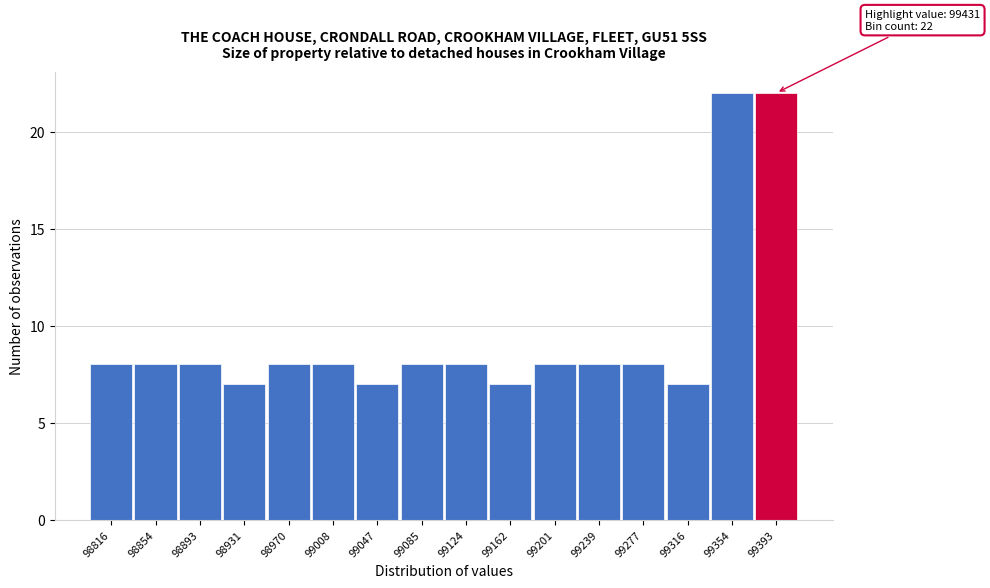

Reading left to right, list all the values displayed in this chart.

8	8	8	7	8	8	7	8	8	7	8	8	8	7	22	22